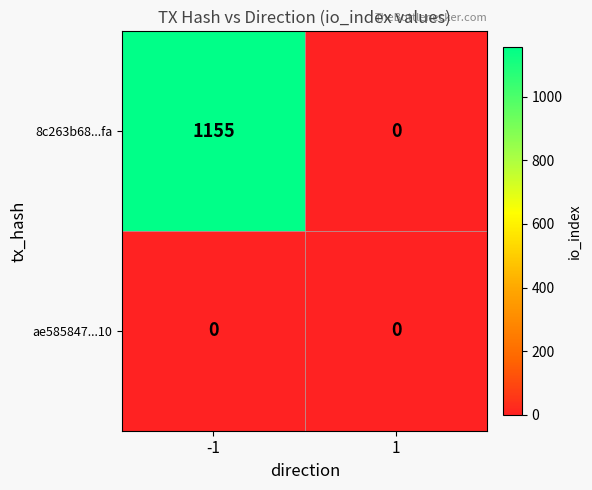

What is the highest value of the 8c263b68...fa series?

1155